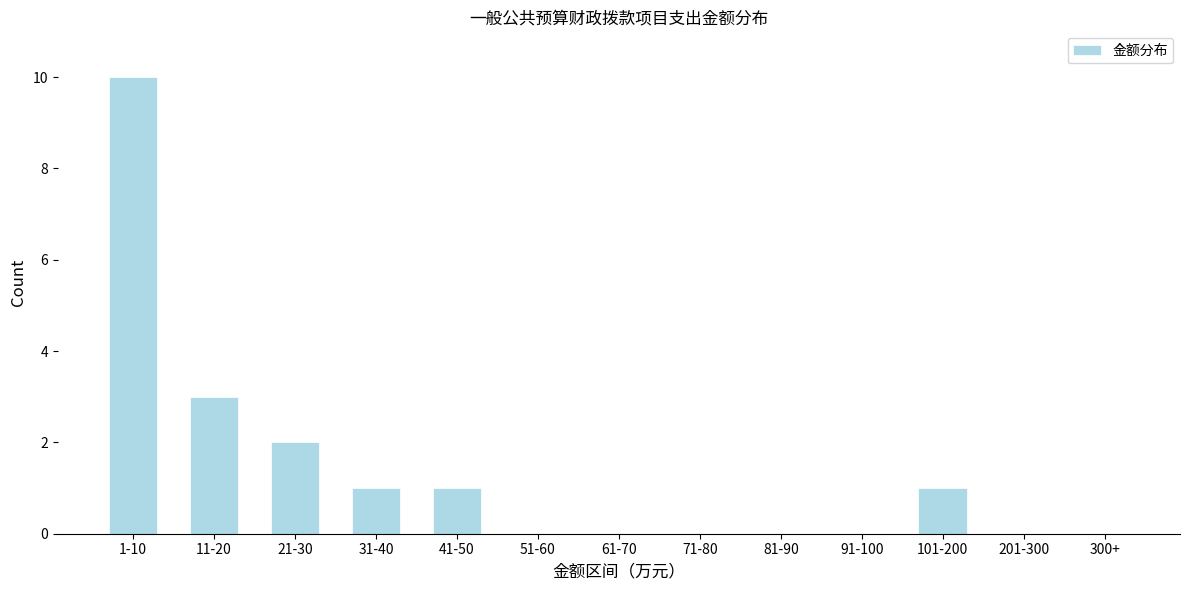

Reading right to left, list all the values displayed in this chart.

300+=0	201-300=0	101-200=1	91-100=0	81-90=0	71-80=0	61-70=0	51-60=0	41-50=1	31-40=1	21-30=2	11-20=3	1-10=10